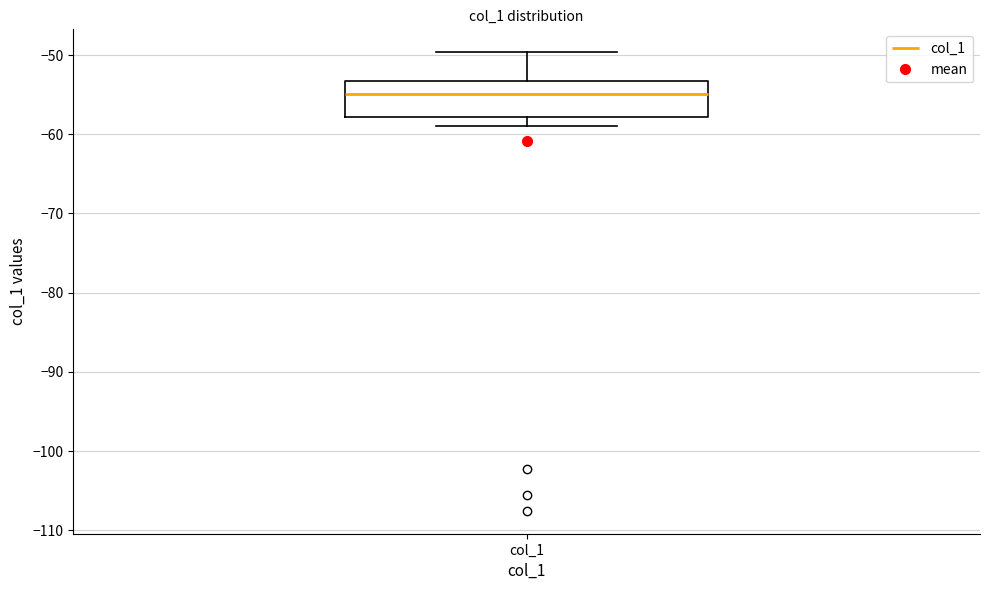

Where is the lower edge of the box for col_1 on the y-axis? The values are not printed on the chart, so give them approximately, as read against the axis.

-58